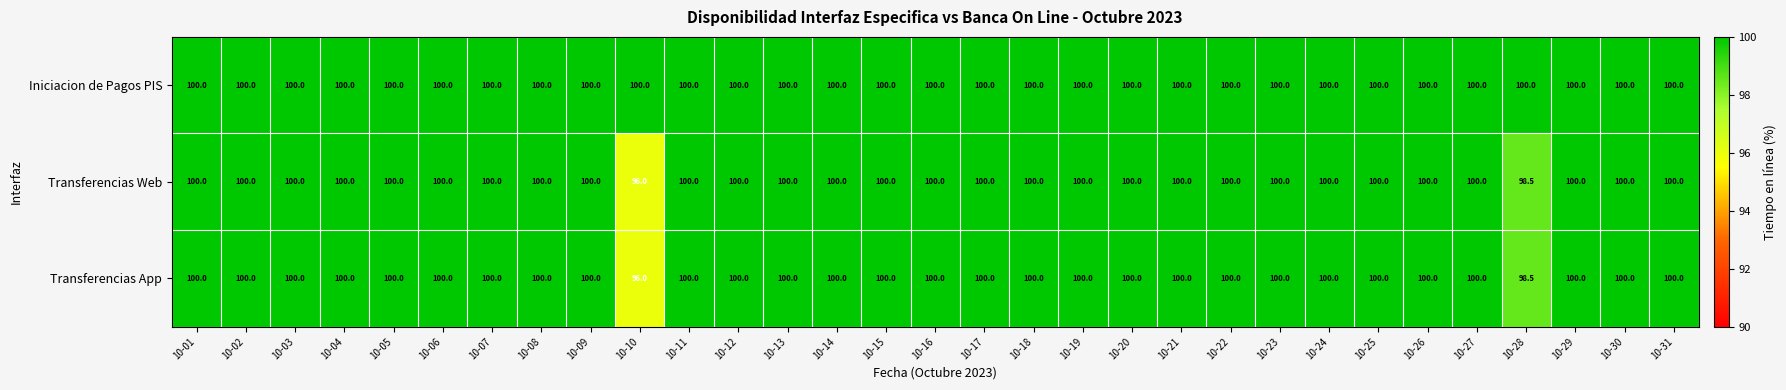

Which series has the largest total across all categories?

Iniciacion de Pagos PIS